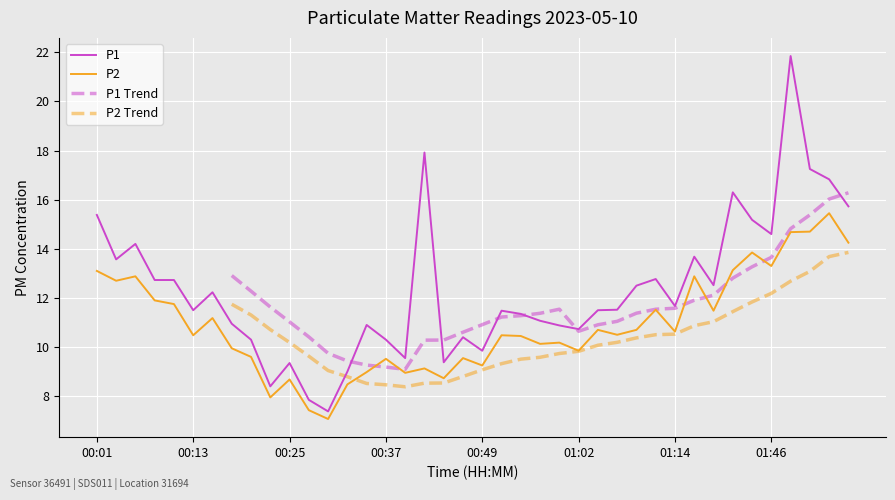

Which series has the largest range (max minus min)?

P1